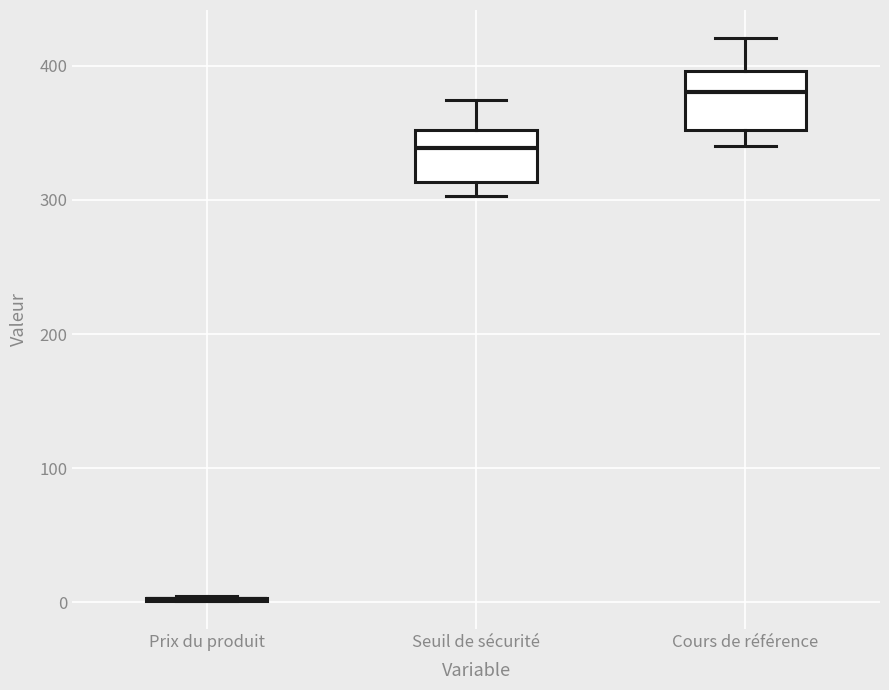

Reading left to right, transcribe this box plot: for each box, give where its median line is, the range the box spans, and where its two whiskers end, as read against the y-axis. The values are not printed on the chart, so give them approximately, as read against the axis.

Prix du produit: box collapsed to a line at 0, whiskers 0 to 10
Seuil de sécurité: median 340, box 310 to 350, whiskers 300 to 370
Cours de référence: median 380, box 350 to 400, whiskers 340 to 420